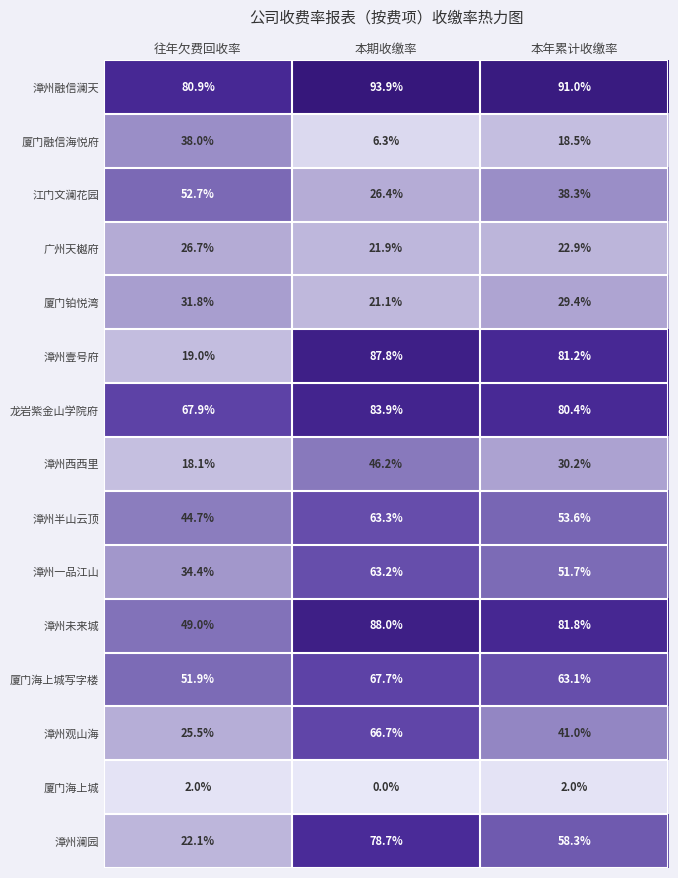

True or false: 漳州壹号府 has a value of 30.0 at 往年欠费回收率.

False